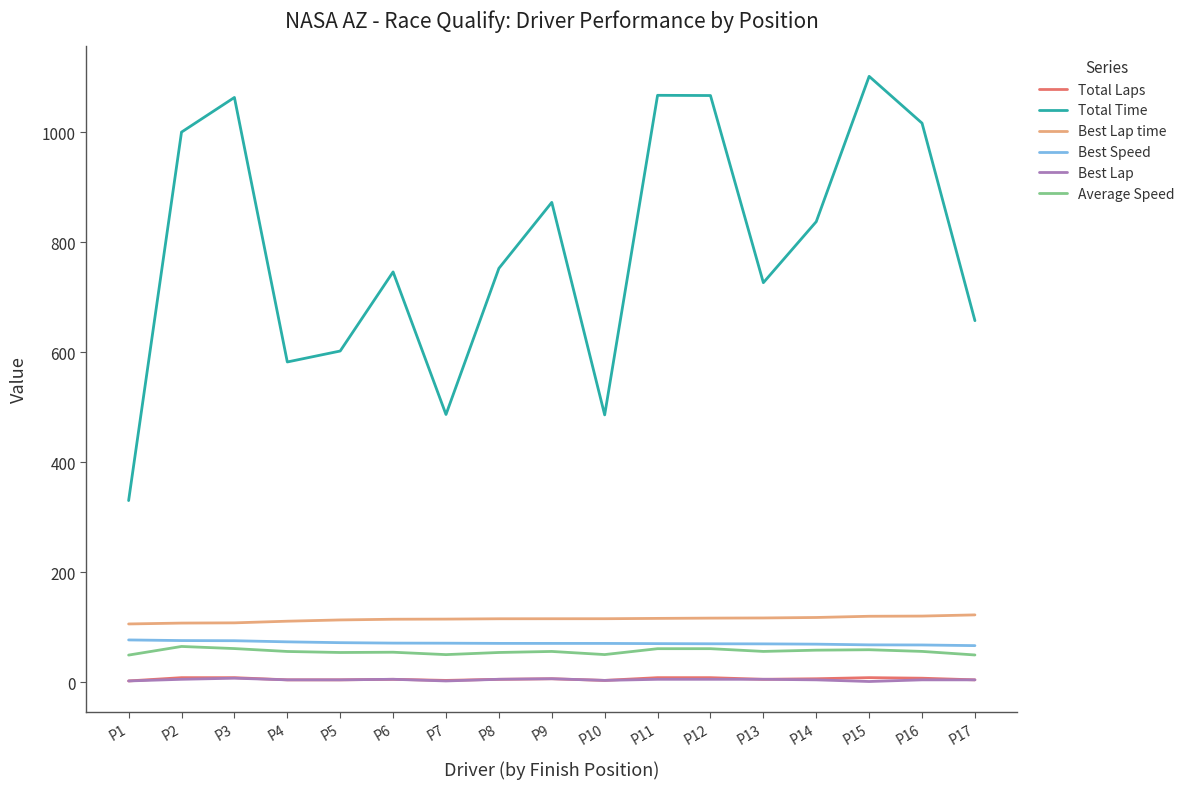

What are all the series names shown in the legend?

Total Laps, Total Time, Best Lap time, Best Speed, Best Lap, Average Speed